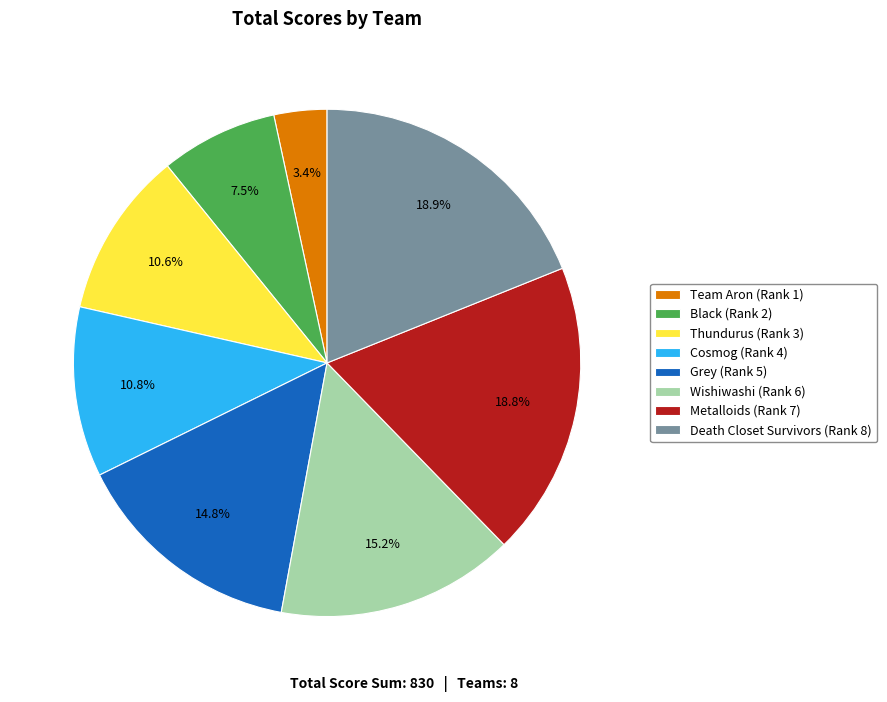

Combined, what portion of the pie is Metalloids (Rank 7) and Cosmog (Rank 4)?

29.6%